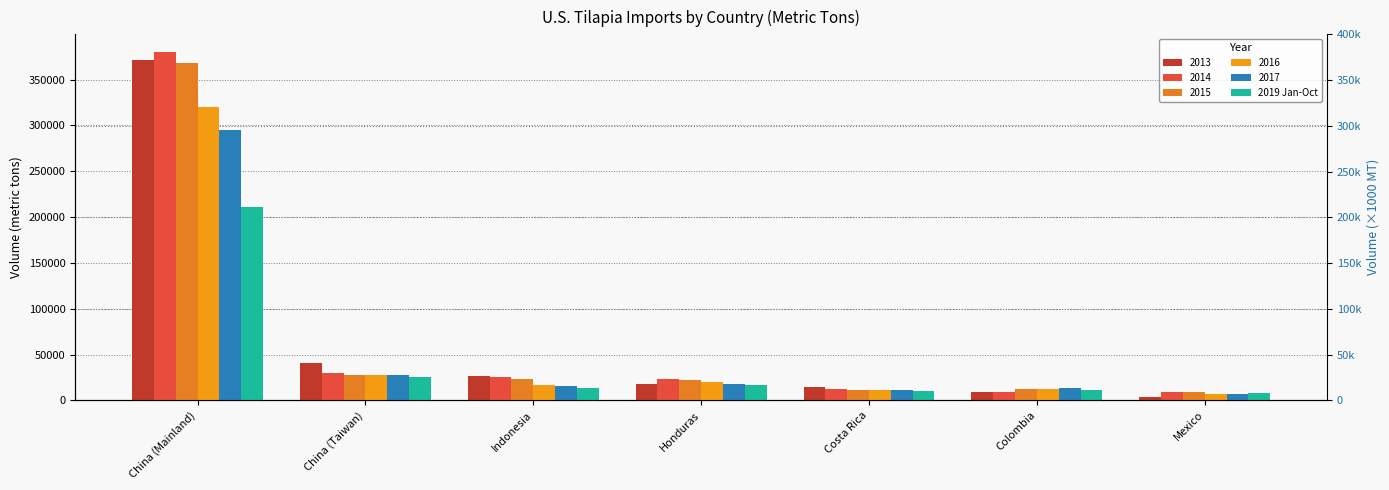

What position from the right is Honduras?

4